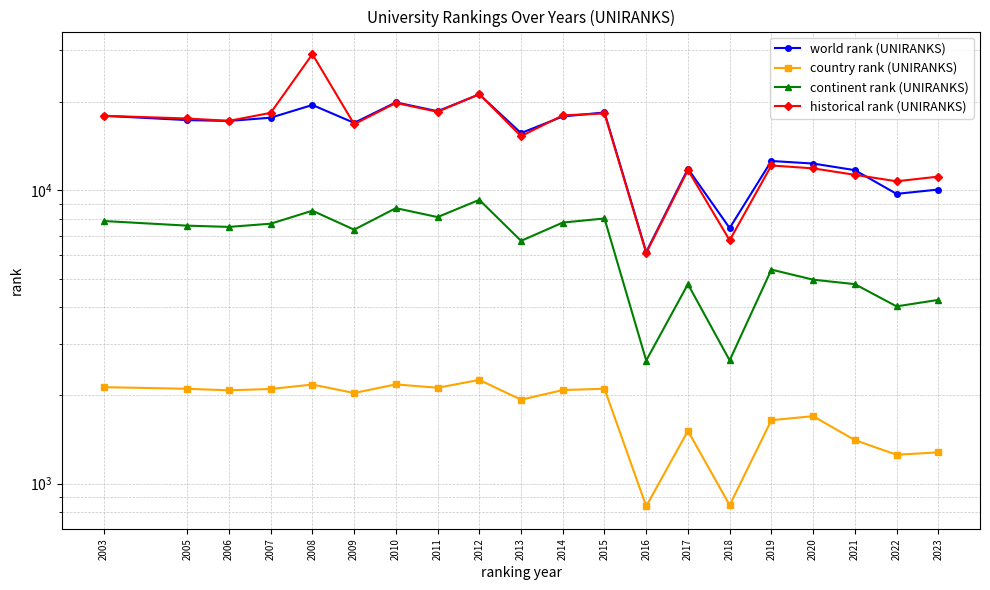

True or false: country rank (UNIRANKS) and continent rank (UNIRANKS) cross at least once.

False